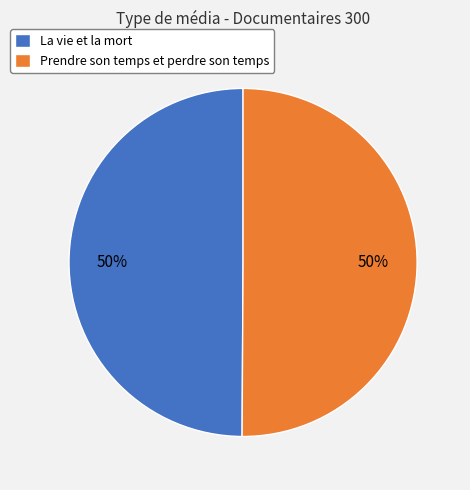

True or false: Prendre son temps et perdre son temps accounts for 56% of the total.

False